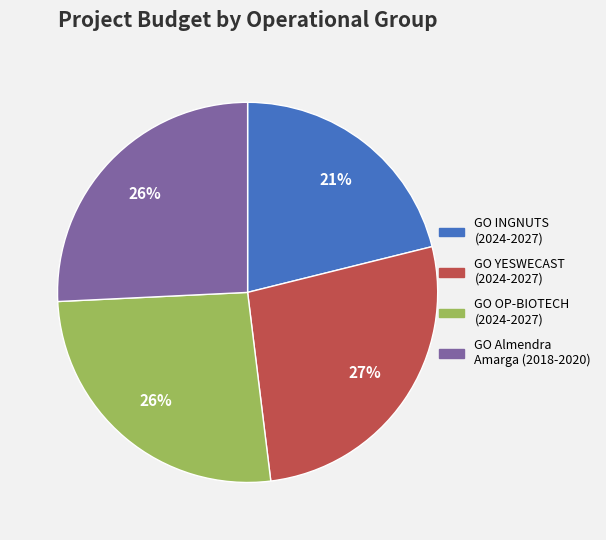

Count the number of slices in the pie.

4